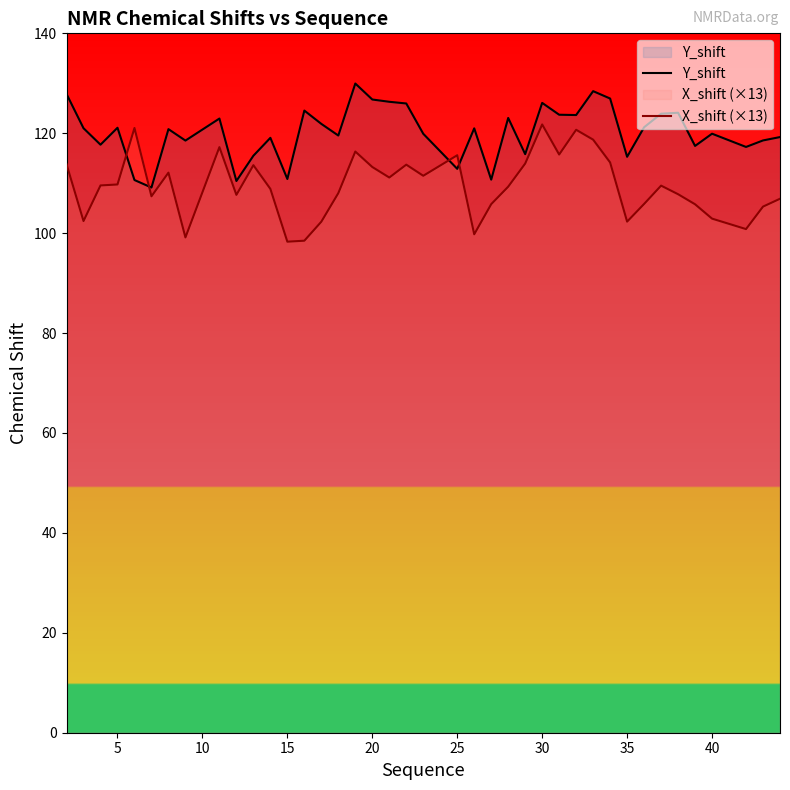

How many interior local peaks does the X_shift (×13) series have?

10